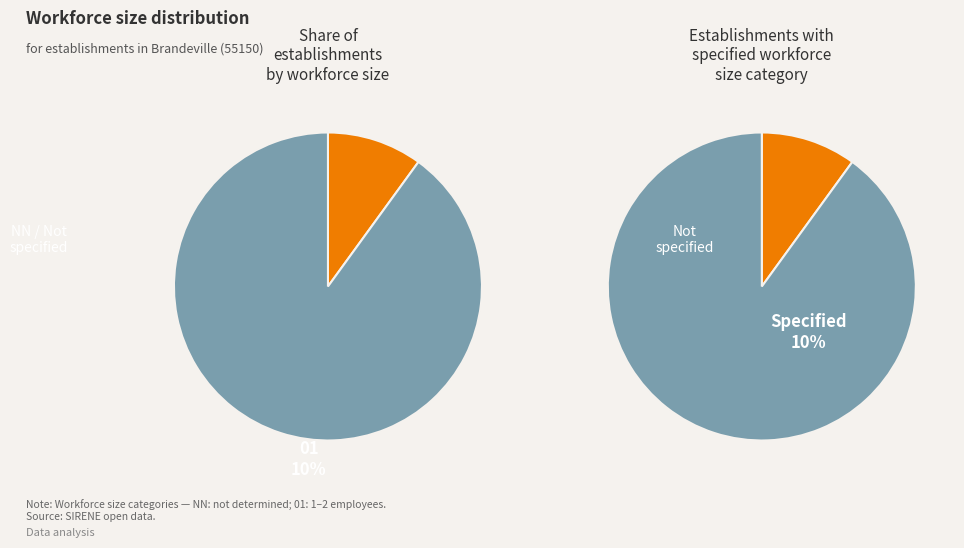

True or false: 01 accounts for 10% of the total.

True